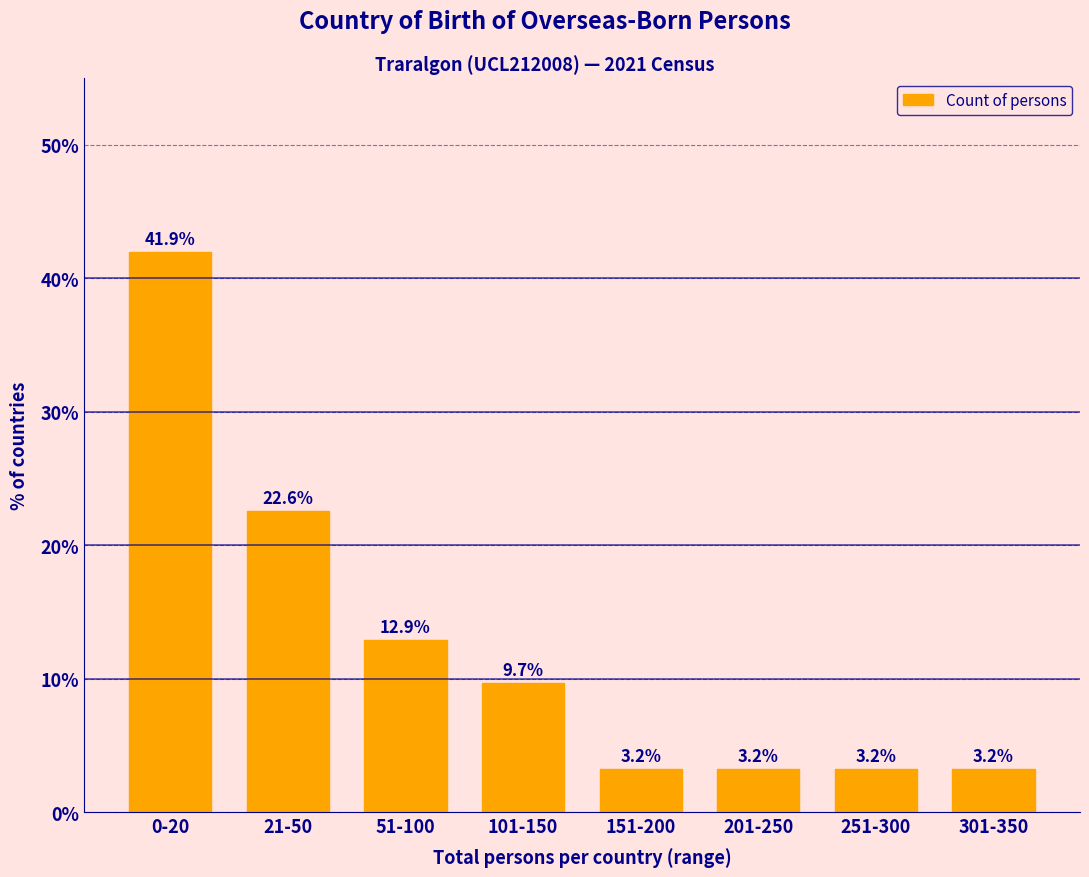

Reading left to right, transcribe all the data shown in this chart.

0-20=41.9	21-50=22.6	51-100=12.9	101-150=9.7	151-200=3.2	201-250=3.2	251-300=3.2	301-350=3.2